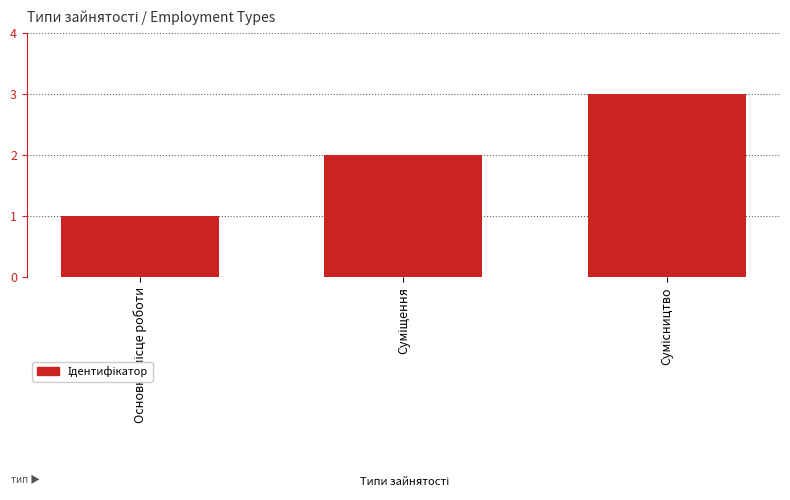

How many data points are less than 2?

1